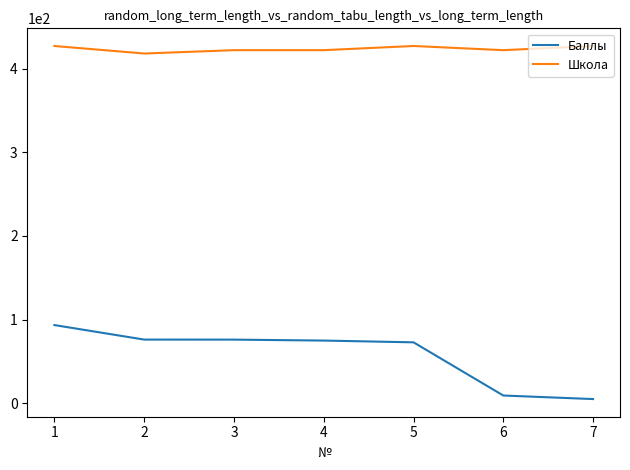

Rank the series by their average value, from highest to lowest.

Школа, Баллы